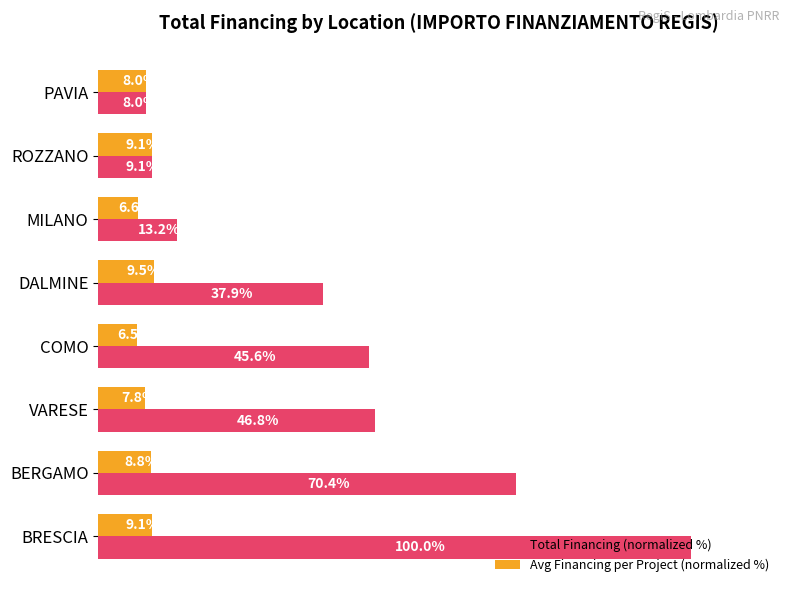

Where is Total Financing (normalized %) nearest to the value 53?

VARESE